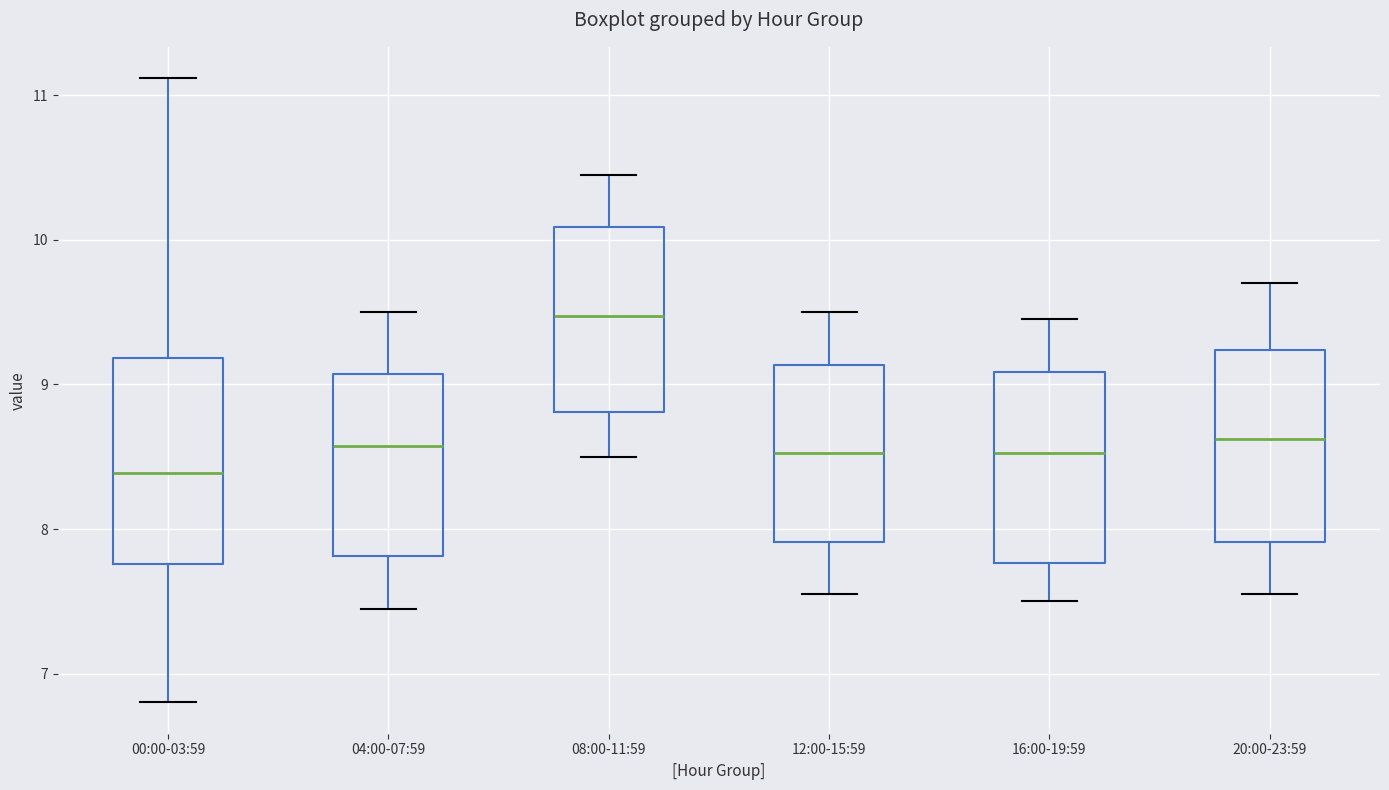

Where does the median line of the box for 12:00-15:59 sit on the y-axis? The values are not printed on the chart, so give them approximately, as read against the axis.

8.5